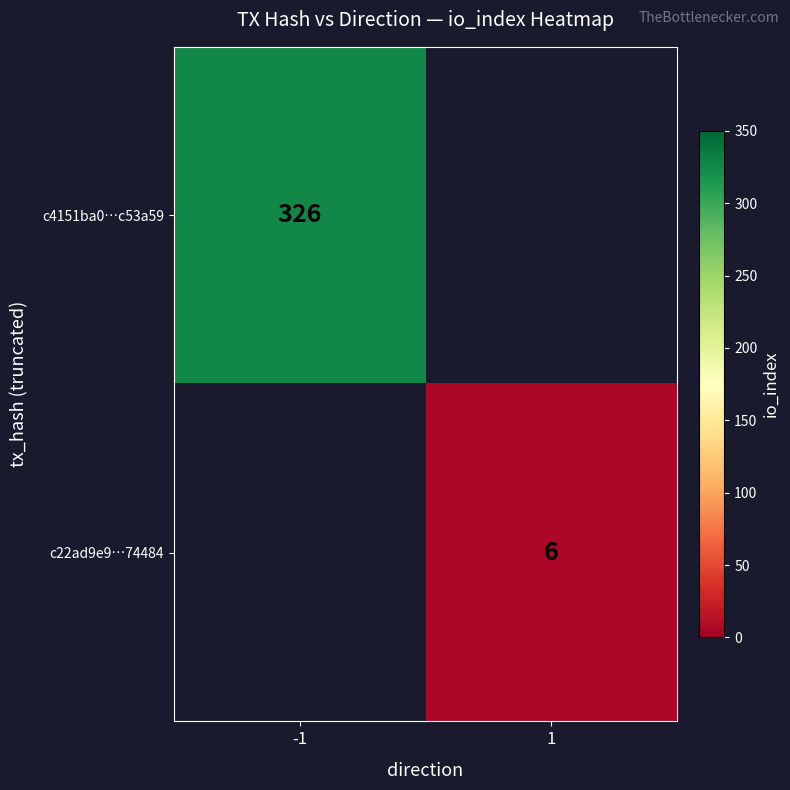

Is the value of c4151ba0…c53a59 at -1 greater than the value of c22ad9e9…74484 at 1?

Yes